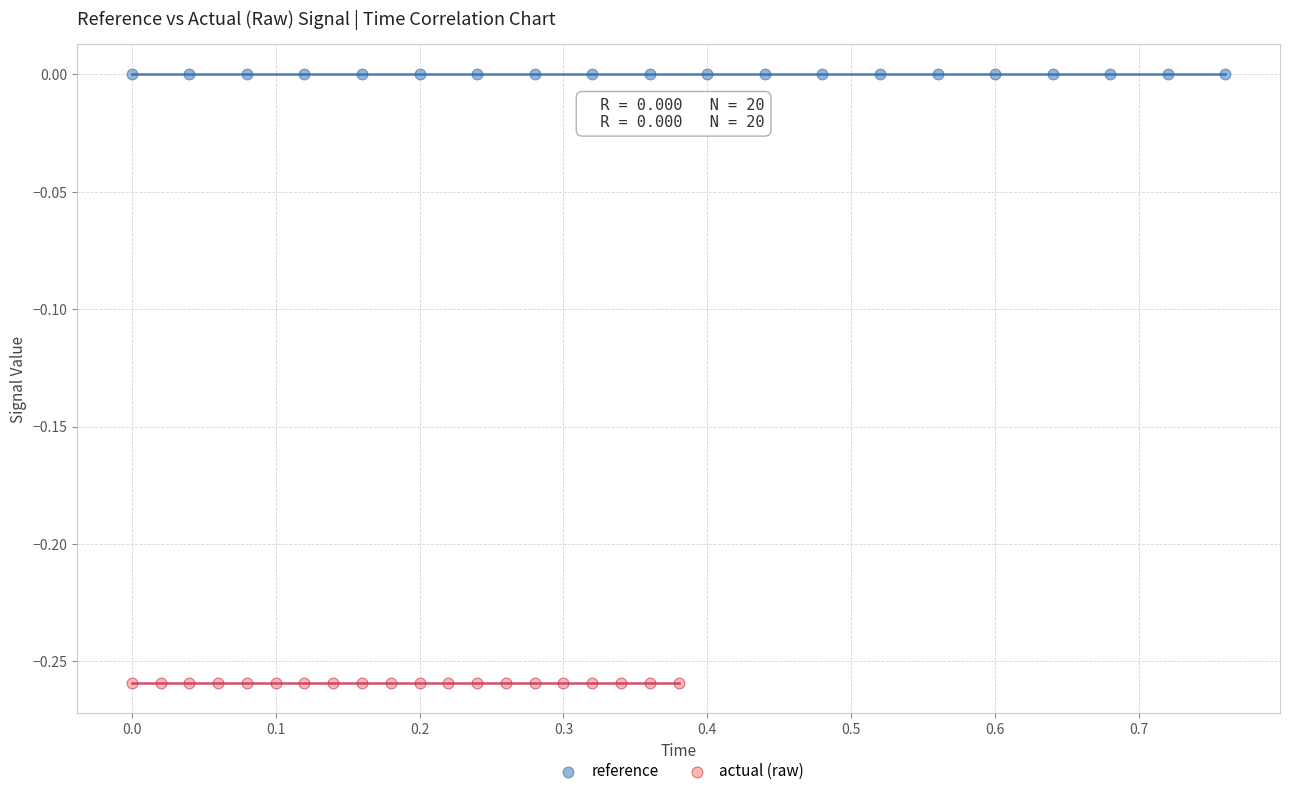

Which series contains the highest Y value?

reference